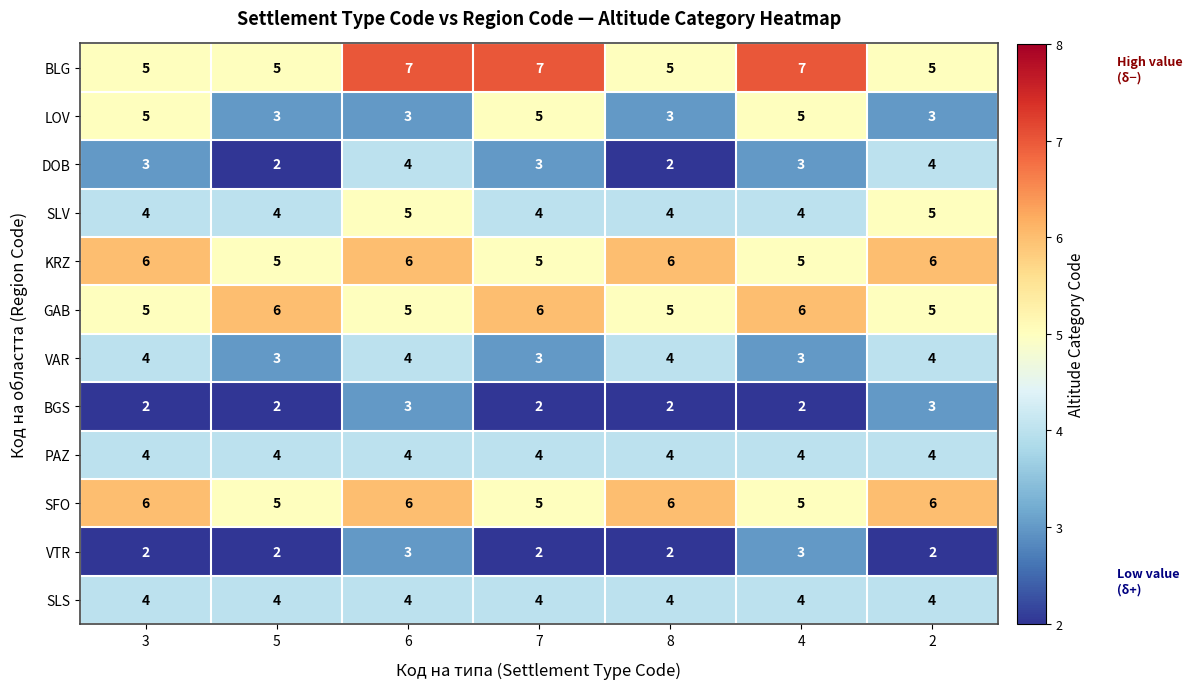

Between 3 and 5, which series saw the biggest shift?

LOV